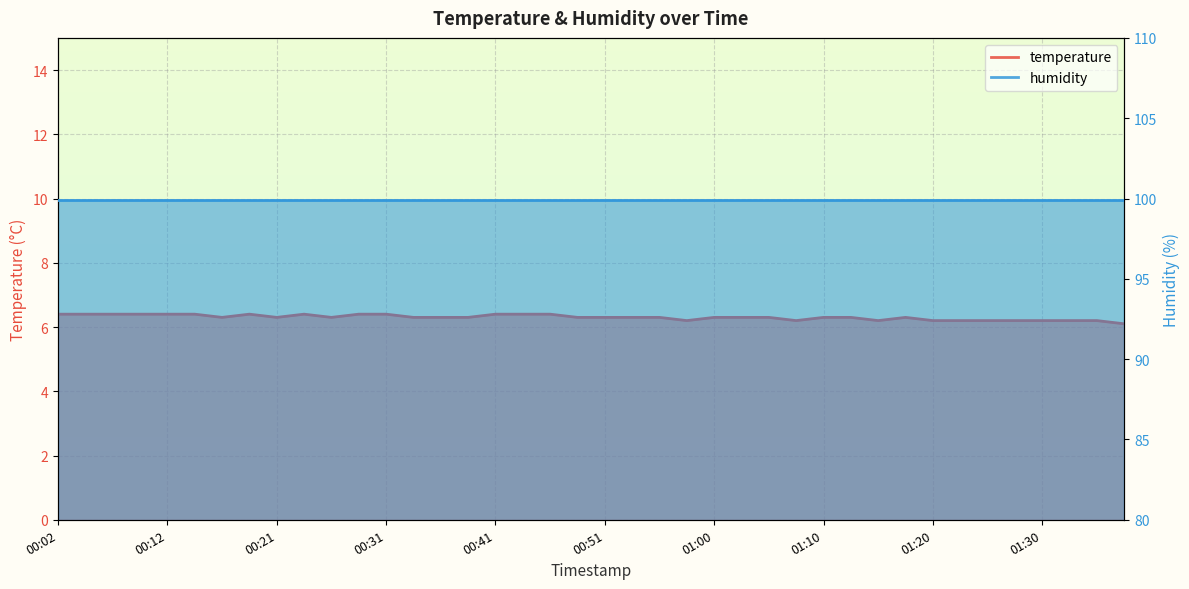

Is it true that the value at 00:16 is 3.7?

False